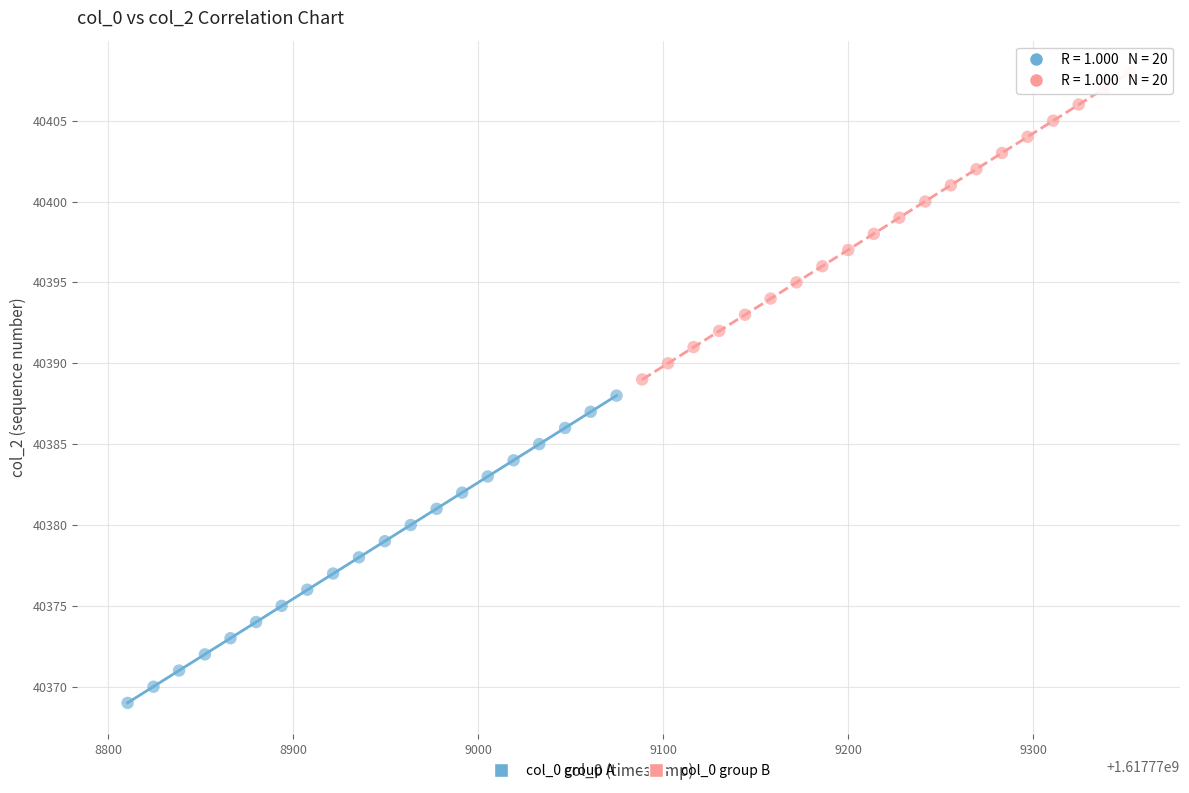

What are all the series names shown in the legend?

col_0 group A, col_0 group B